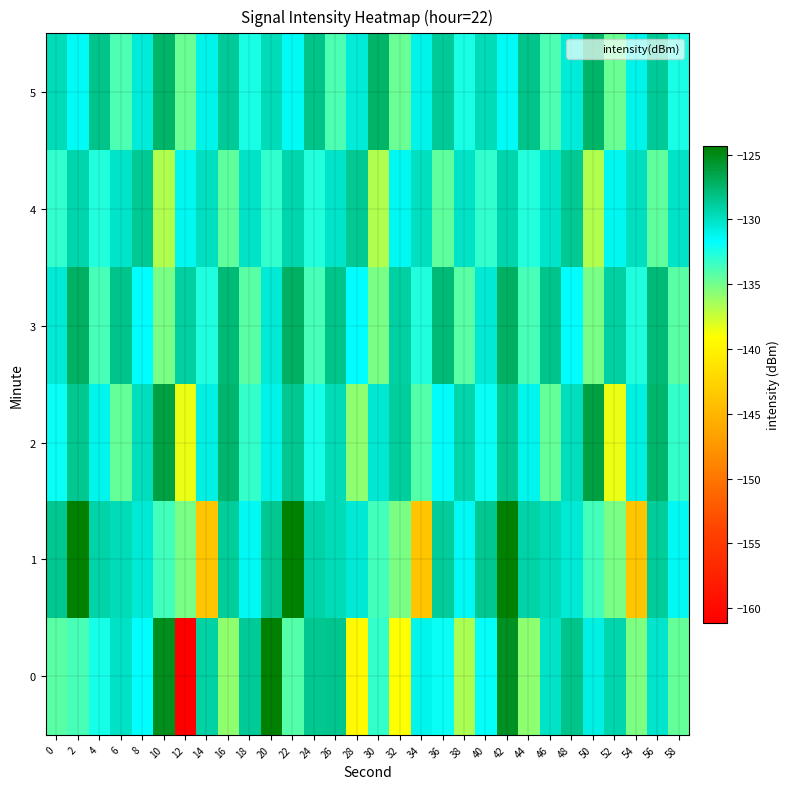

Reading left to right, list all the values displayed in this chart.

0: 0=-134.2	2=-133.7	4=-132.3	6=-130.0	8=-131.7	10=-125.2	12=-161.1	14=-129.1	16=-135.9	18=-128.7	20=-124.3	22=-134.1	24=-128.5	26=-128.4	28=-139.3	30=-133.2	32=-139.0	34=-131.2	36=-132.0	38=-136.6	40=-131.8	42=-125.4	44=-135.8	46=-130.1	48=-128.4	50=-130.9	52=-129.4	54=-135.3	56=-130.2	58=-134.6
1: 0=-128.5	2=-124.4	4=-129.2	6=-129.7	8=-130.5	10=-133.6	12=-135.2	14=-143.7	16=-128.8	18=-131.4	20=-128.5	22=-124.4	24=-129.2	26=-129.7	28=-130.5	30=-133.6	32=-135.2	34=-143.7	36=-128.8	38=-131.4	40=-128.5	42=-124.4	44=-129.2	46=-129.7	48=-130.5	50=-133.6	52=-135.2	54=-143.7	56=-128.8	58=-131.4
2: 0=-132.0	2=-128.5	4=-131.2	6=-134.6	8=-129.8	10=-126.3	12=-138.4	14=-130.9	16=-127.5	18=-133.2	20=-131.0	22=-128.5	24=-132.3	26=-129.7	28=-135.8	30=-130.4	32=-128.9	34=-134.1	36=-131.6	38=-129.3	40=-132.0	42=-128.5	44=-131.2	46=-134.6	48=-129.8	50=-126.3	52=-138.4	54=-130.9	56=-127.5	58=-133.2
3: 0=-130.5	2=-127.2	4=-133.8	6=-128.4	8=-131.7	10=-135.2	12=-129.0	14=-132.6	16=-127.8	18=-134.3	20=-130.5	22=-127.2	24=-133.8	26=-128.4	28=-131.7	30=-135.2	32=-129.0	34=-132.6	36=-127.8	38=-134.3	40=-130.5	42=-127.2	44=-133.8	46=-128.4	48=-131.7	50=-135.2	52=-129.0	54=-132.6	56=-127.8	58=-134.3
4: 0=-133.1	2=-129.4	4=-132.7	6=-130.2	8=-128.6	10=-136.8	12=-131.3	14=-129.9	16=-134.5	18=-130.1	20=-133.1	22=-129.4	24=-132.7	26=-130.2	28=-128.6	30=-136.8	32=-131.3	34=-129.9	36=-134.5	38=-130.1	40=-133.1	42=-129.4	44=-132.7	46=-130.2	48=-128.6	50=-136.8	52=-131.3	54=-129.9	56=-134.5	58=-130.1
5: 0=-129.7	2=-131.5	4=-128.3	6=-133.9	8=-130.6	10=-127.4	12=-134.8	14=-131.1	16=-128.7	18=-132.4	20=-129.7	22=-131.5	24=-128.3	26=-133.9	28=-130.6	30=-127.4	32=-134.8	34=-131.1	36=-128.7	38=-132.4	40=-129.7	42=-131.5	44=-128.3	46=-133.9	48=-130.6	50=-127.4	52=-134.8	54=-131.1	56=-128.7	58=-132.4